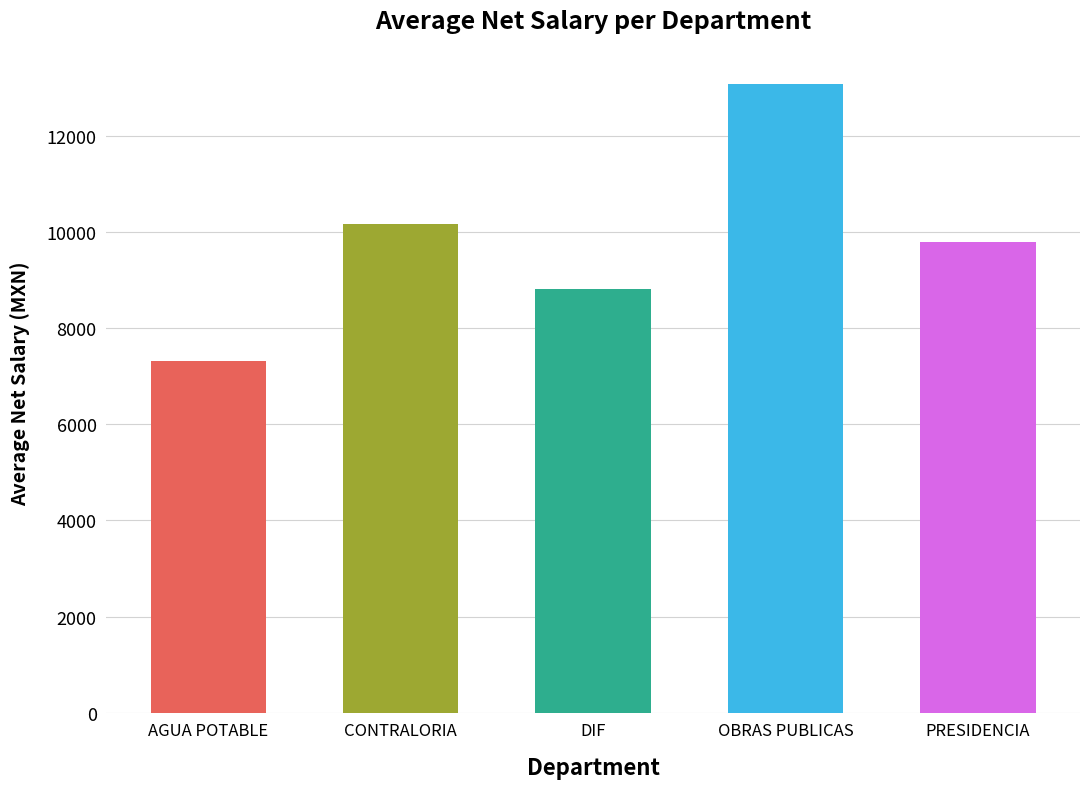

True or false: the data shows 2661.6 at OBRAS PUBLICAS.

False